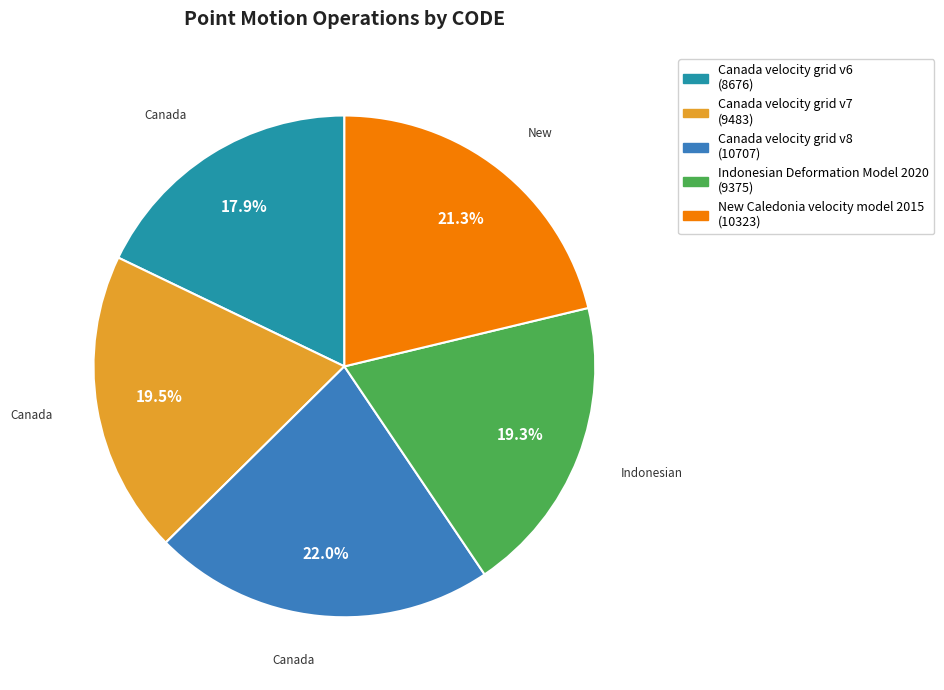

What percentage is NOT represented by Canada velocity grid v7?

80.5%